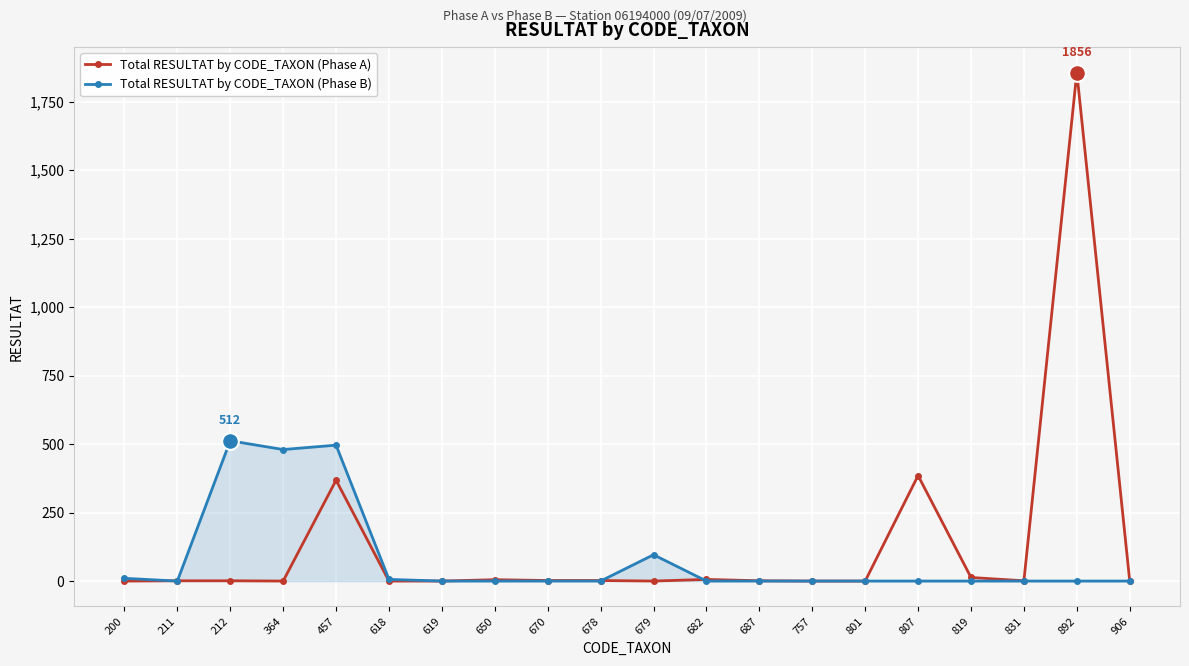

Rank the series by their maximum value, from lowest to highest.

Total RESULTAT by CODE_TAXON (Phase B), Total RESULTAT by CODE_TAXON (Phase A)